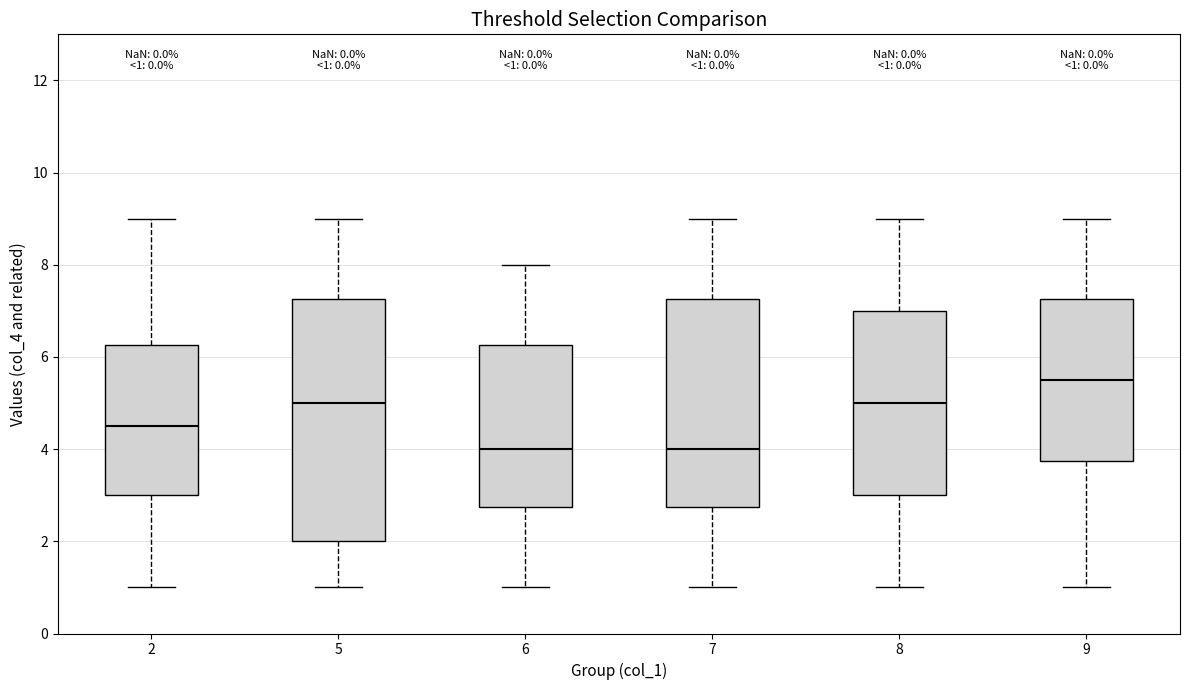

Which box is the tallest, from its lower edge to its upper edge?

5